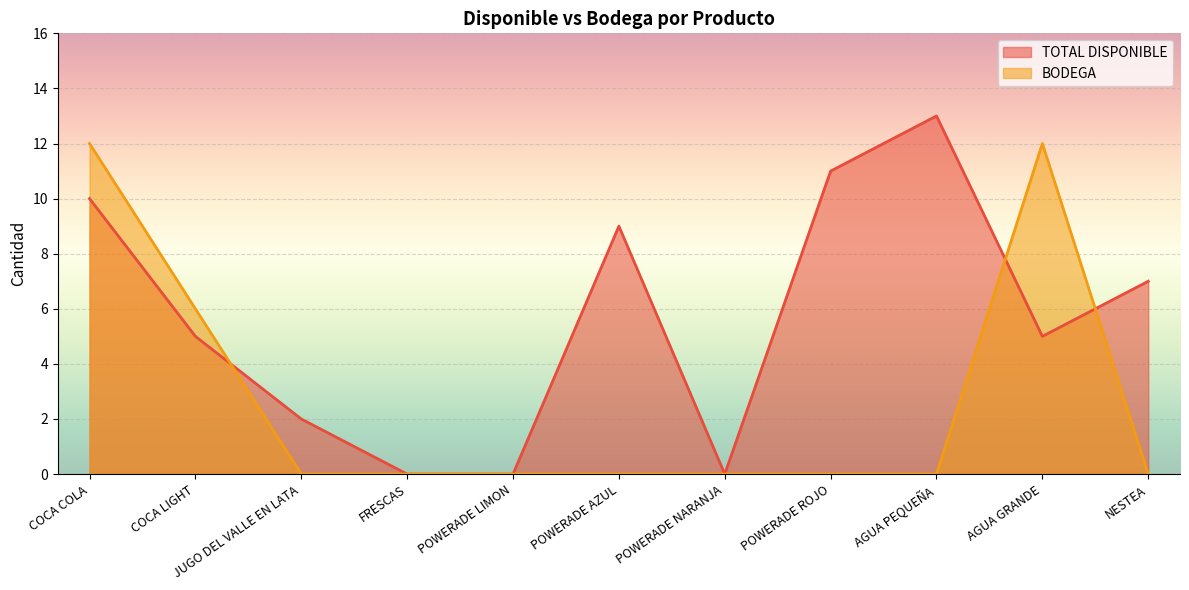

How many BODEGA values are between 0 and 6?

9